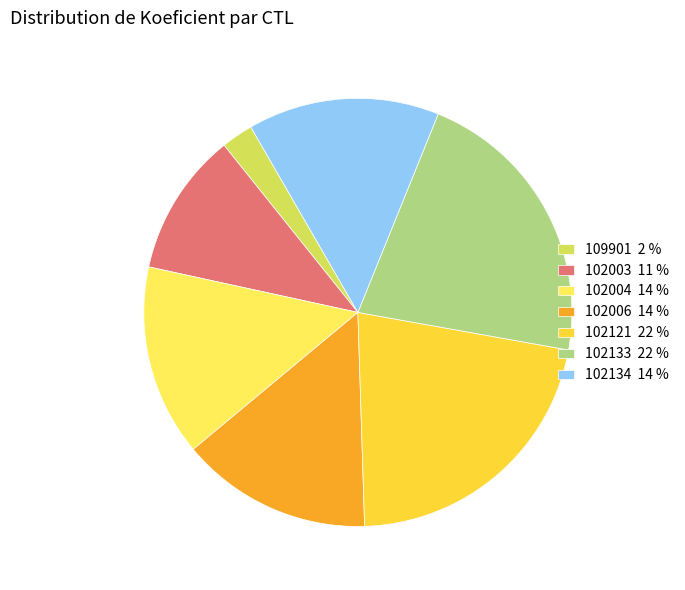

Count the number of slices in the pie.

7